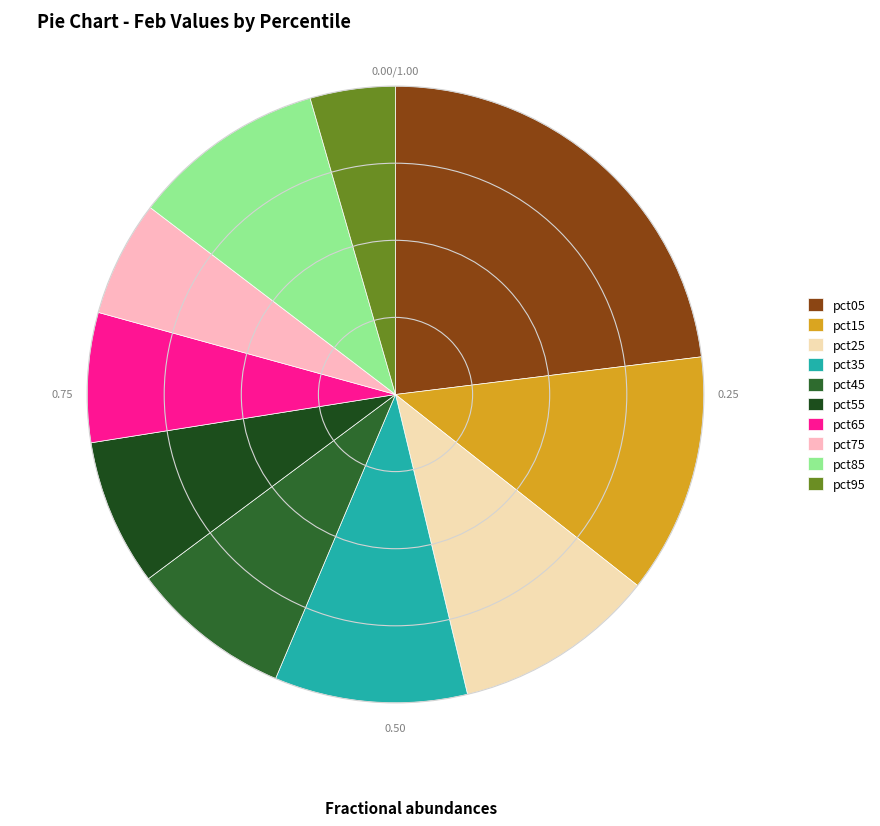

Does pct05 represent more than half of the total?

No